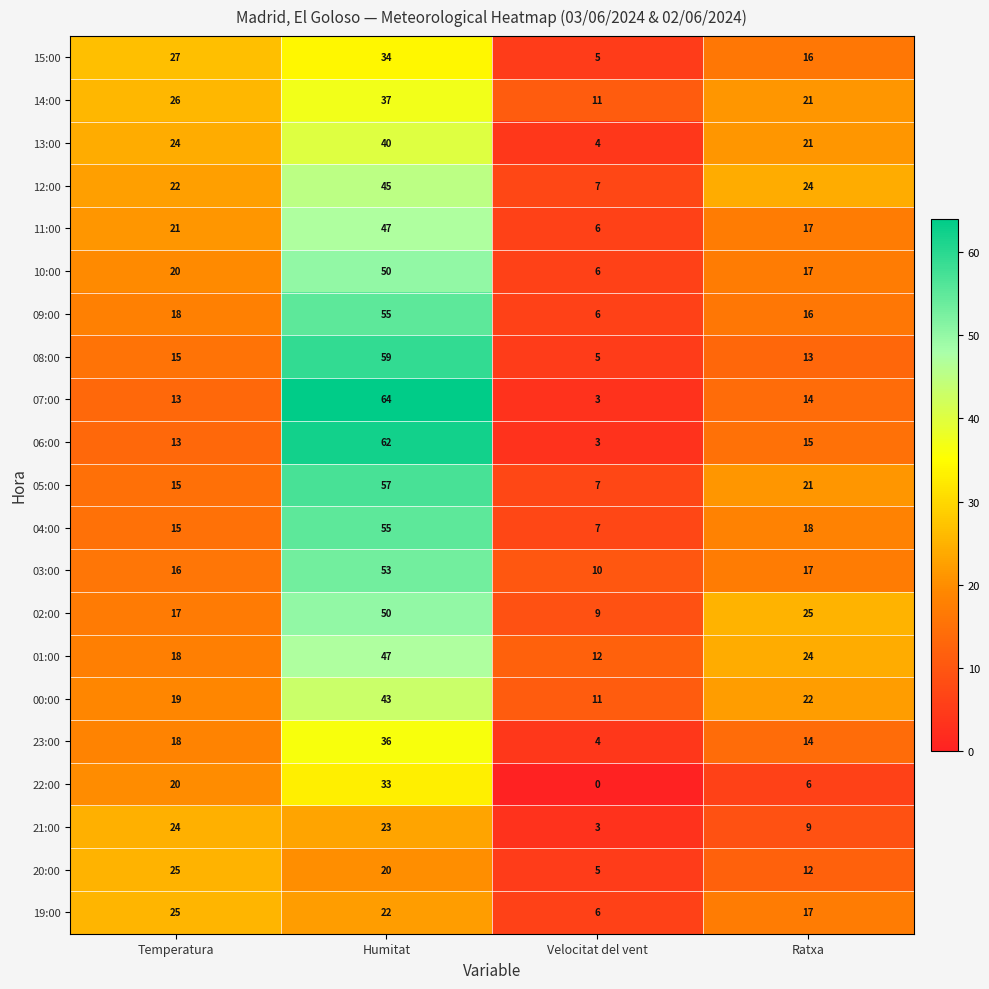

Count the number of categories in the chart.

4